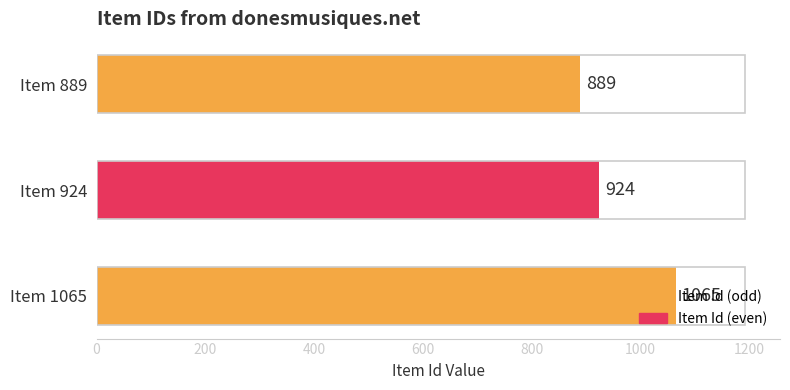

Rank the categories by value from highest to lowest.

Item 1065, Item 924, Item 889